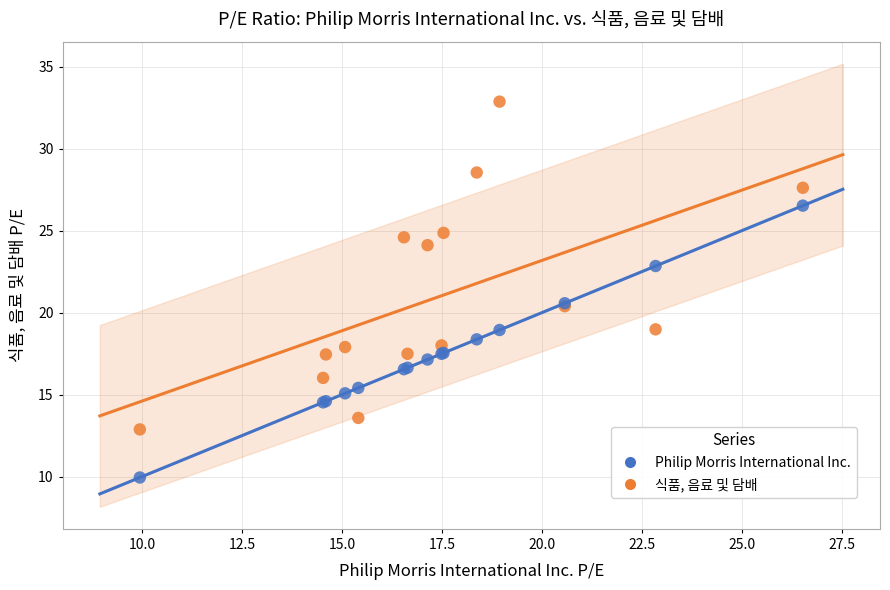

Which series has the largest Y range (max minus min)?

식품, 음료 및 담배